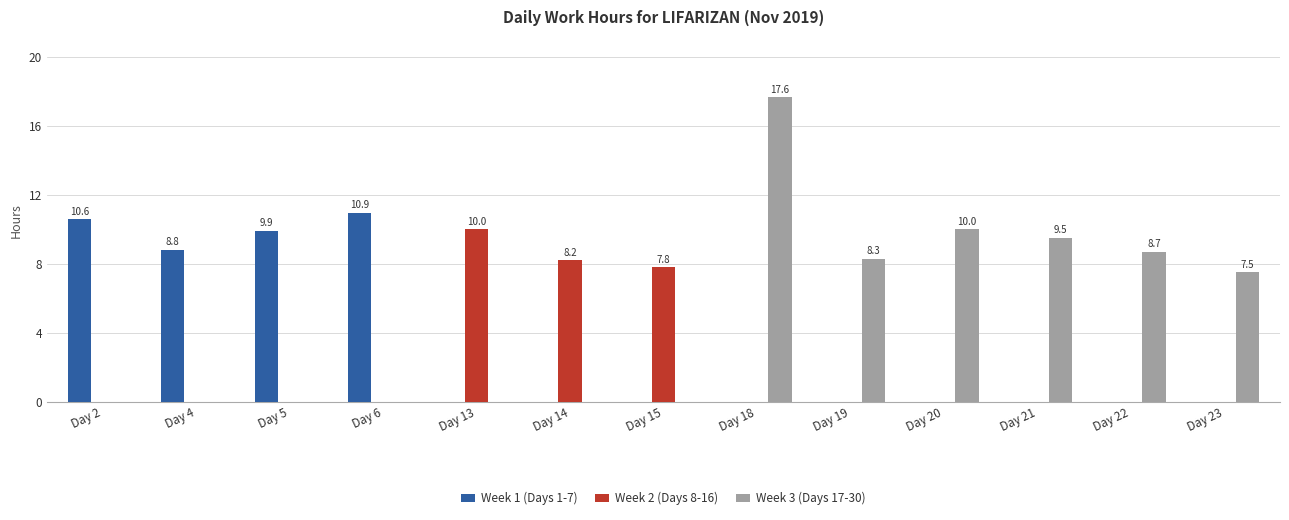

At which label does Week 2 (Days 8-16) reach its peak?

Day 13